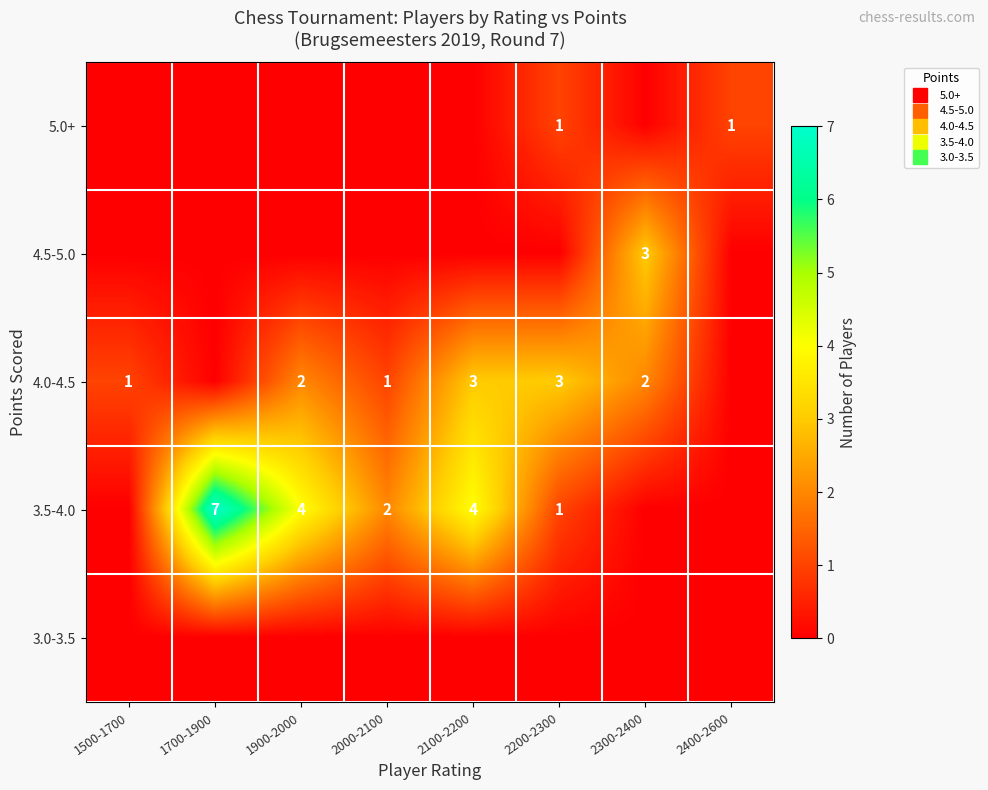

Which series has the largest total across all categories?

3.5-4.0